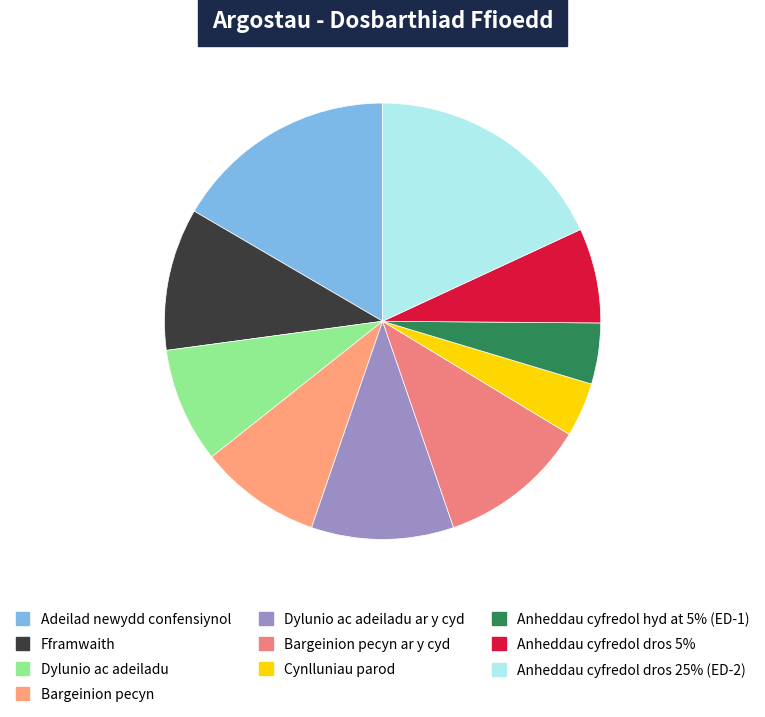

What percentage is the Cynlluniau parod slice, to the nearest percent?

4%